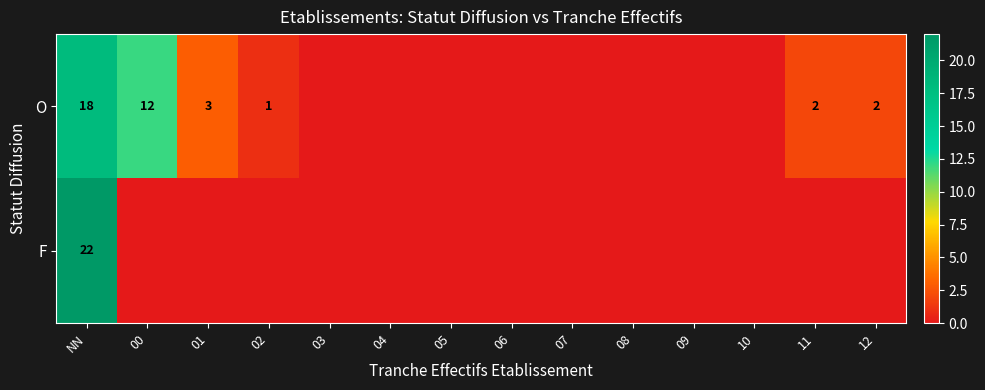

How many values in F are above zero?

1